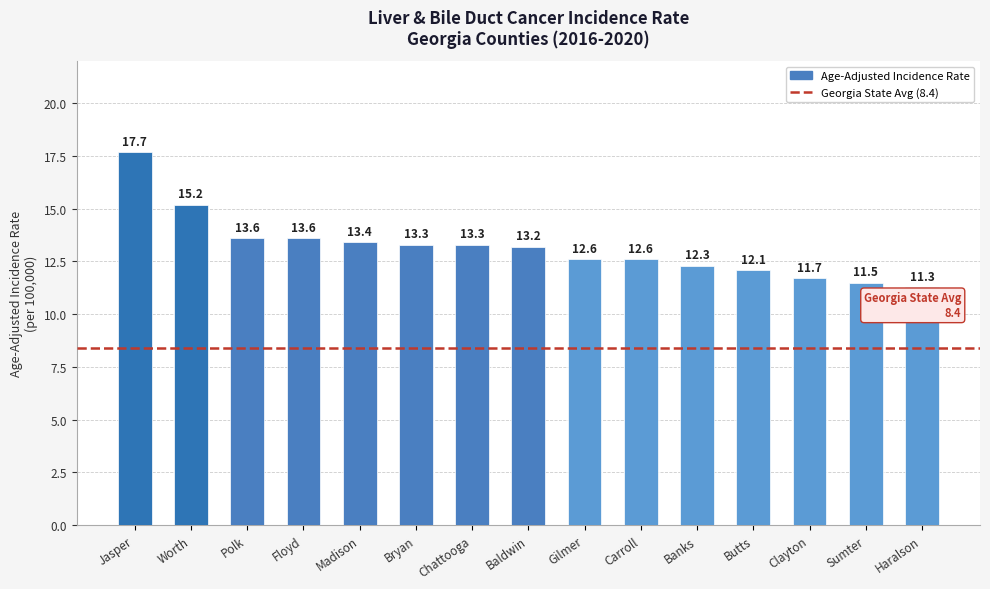

The chart shows a value of 13.6 at Floyd. True or false?

True